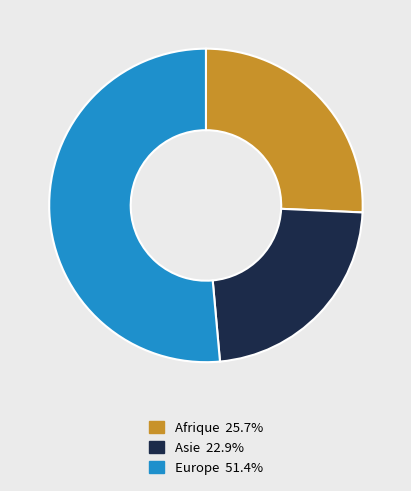

Is there any slice that represents more than half of the pie?

Yes